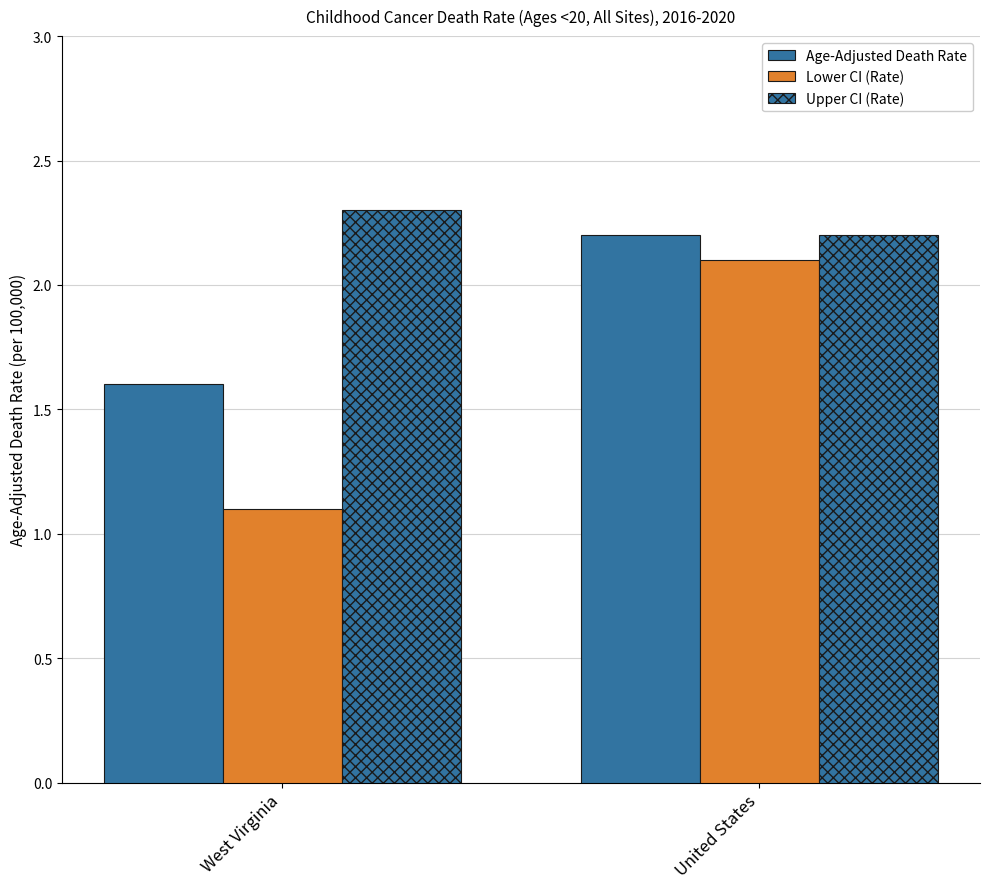

Does the chart contain stacked bars?

No